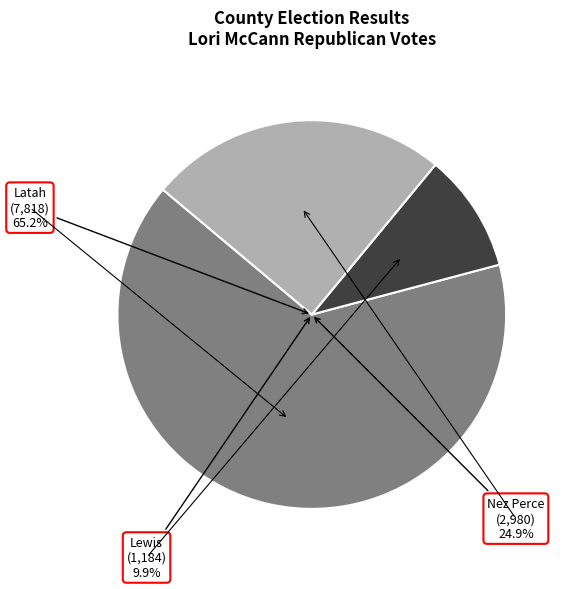

To the nearest percent, what is the combined percentage of Latah and Lewis?

75%